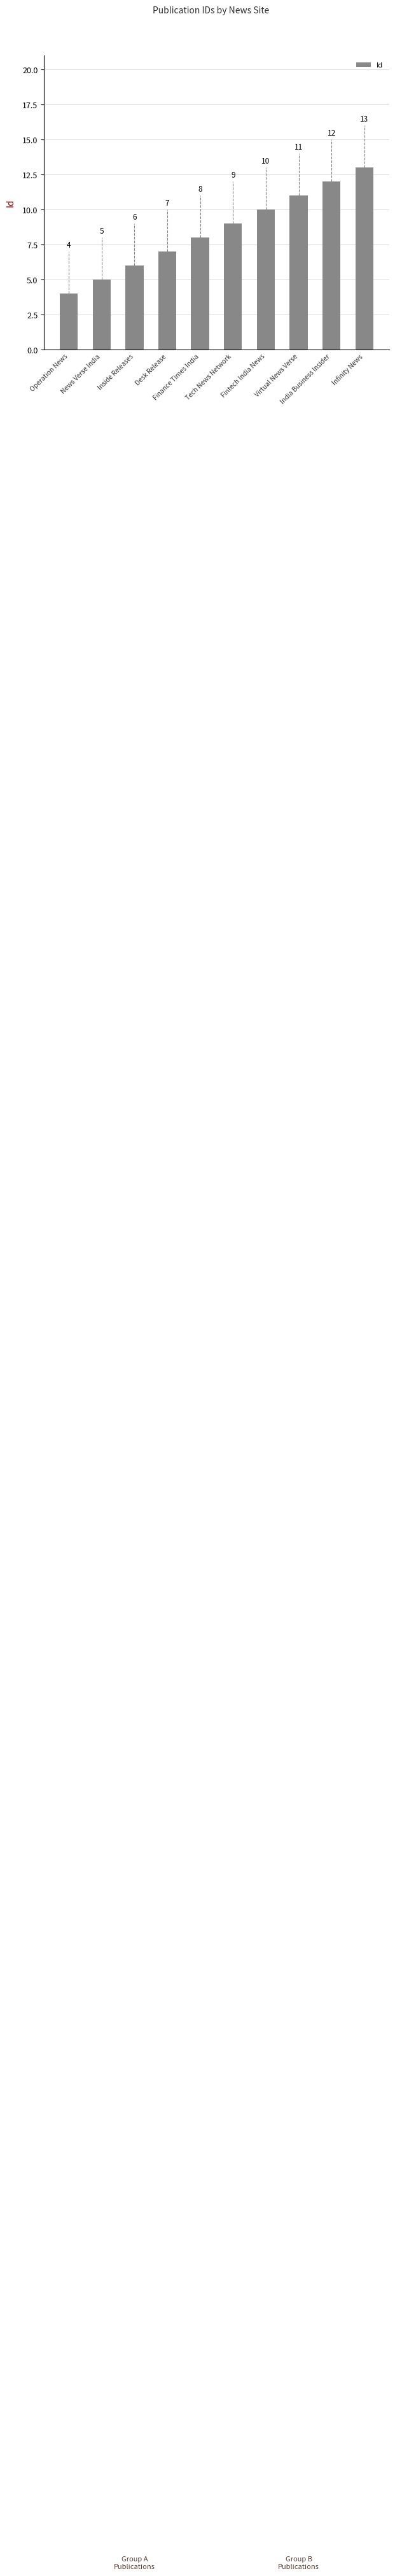

Is it true that the value at Infinity News is 4?

False